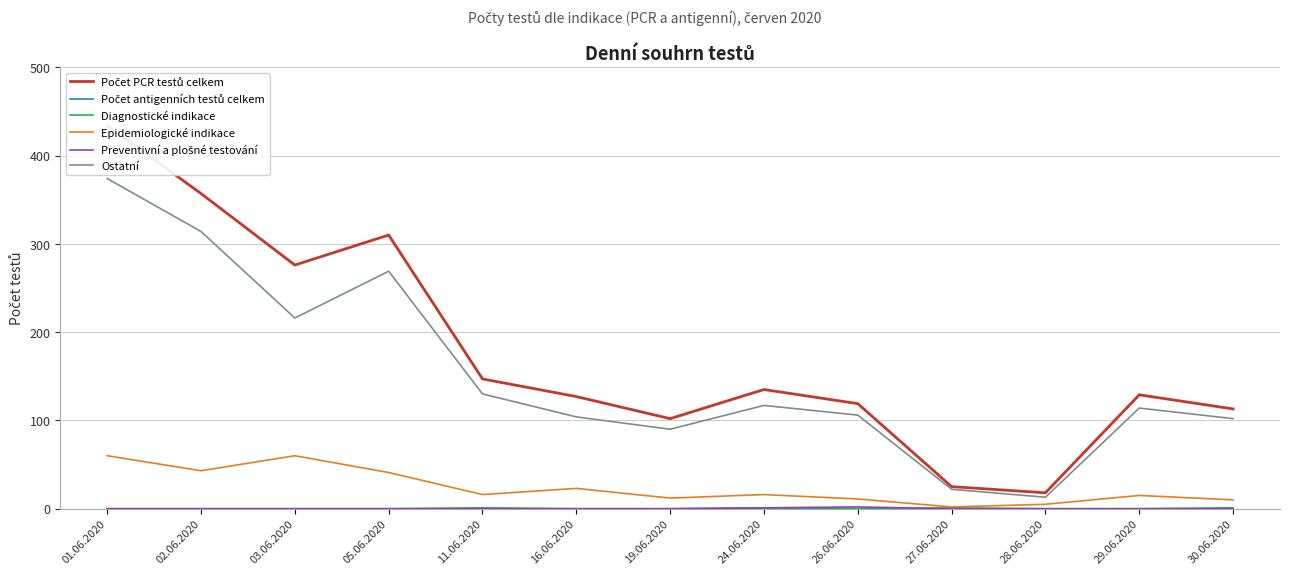

The value of Preventivní a plošné testování at 27.06.2020 is -1. True or false?

False